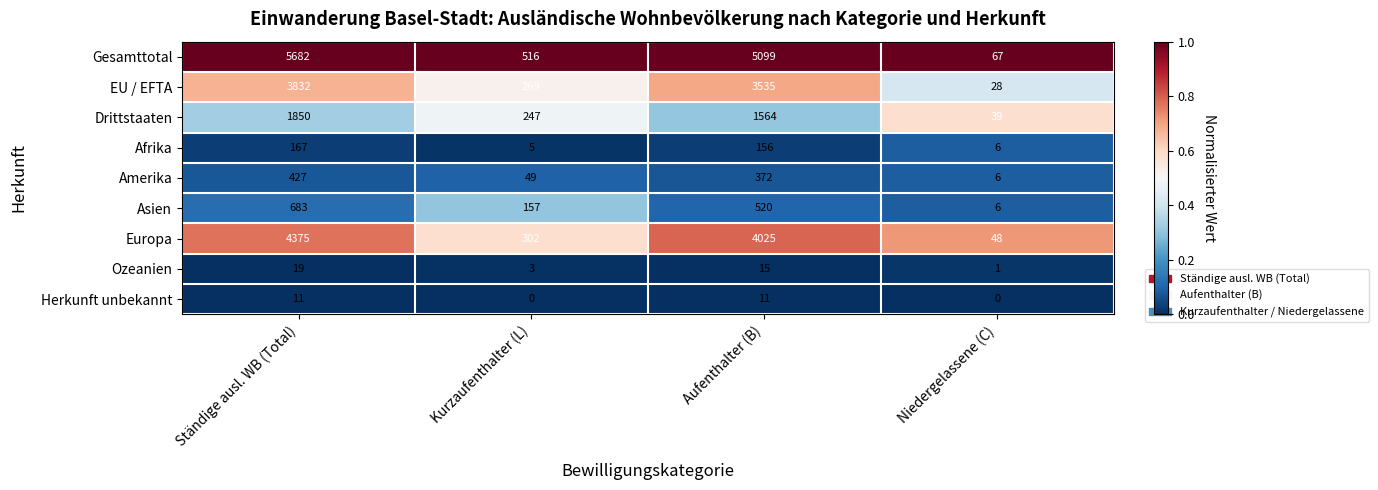

What is the maximum value shown in the chart?

5682